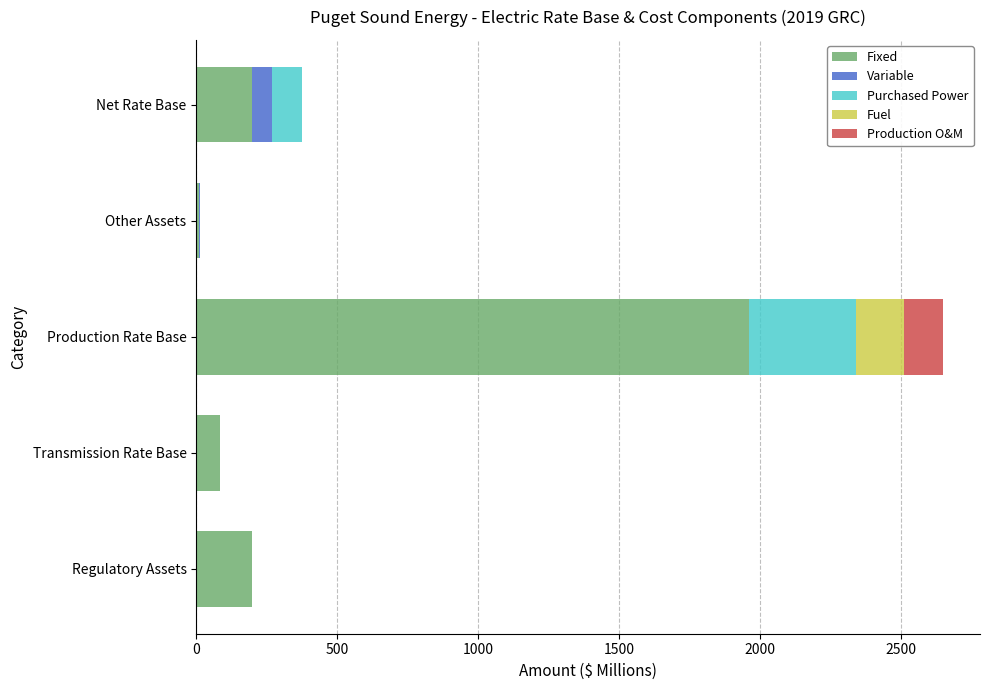

What is the total value across all series at Net Rate Base?

376.0